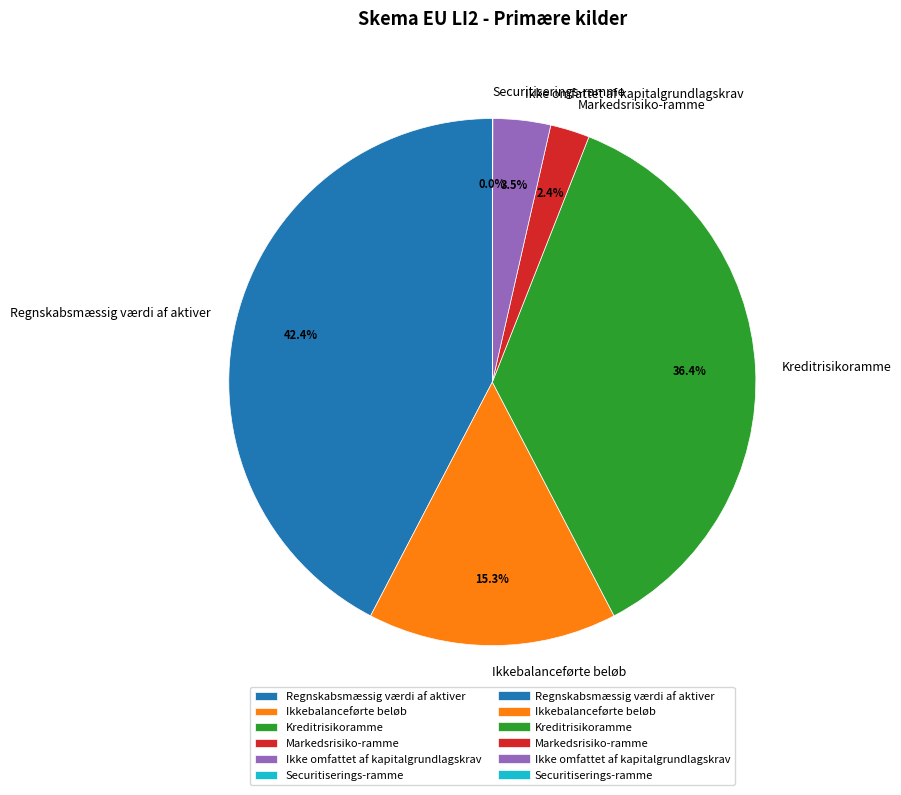

To the nearest percent, what is the average slice percentage?

17%